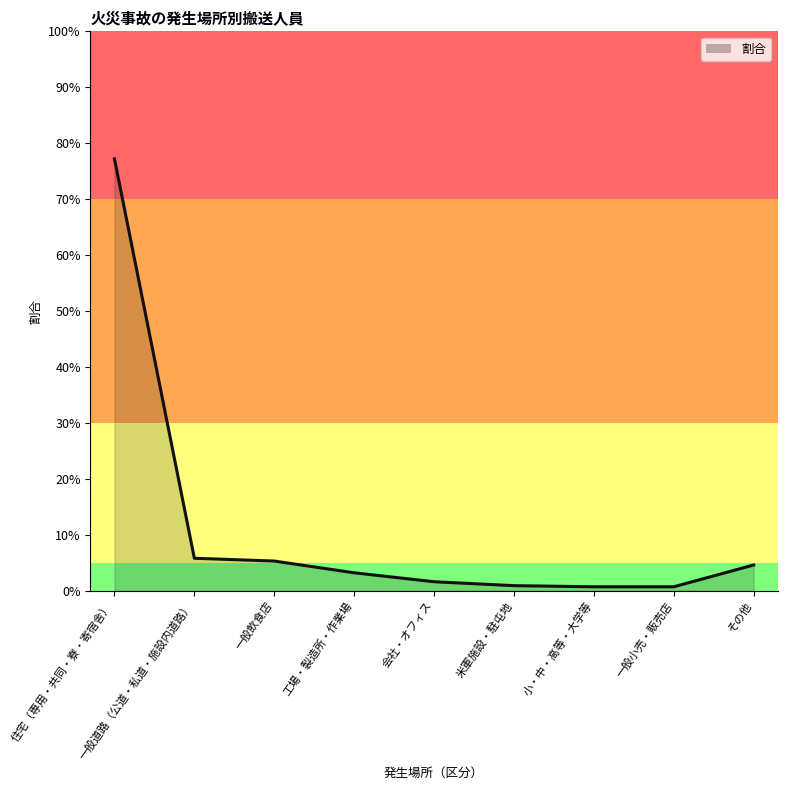

Between その他 and 一般小売・販売店, which is larger?

その他